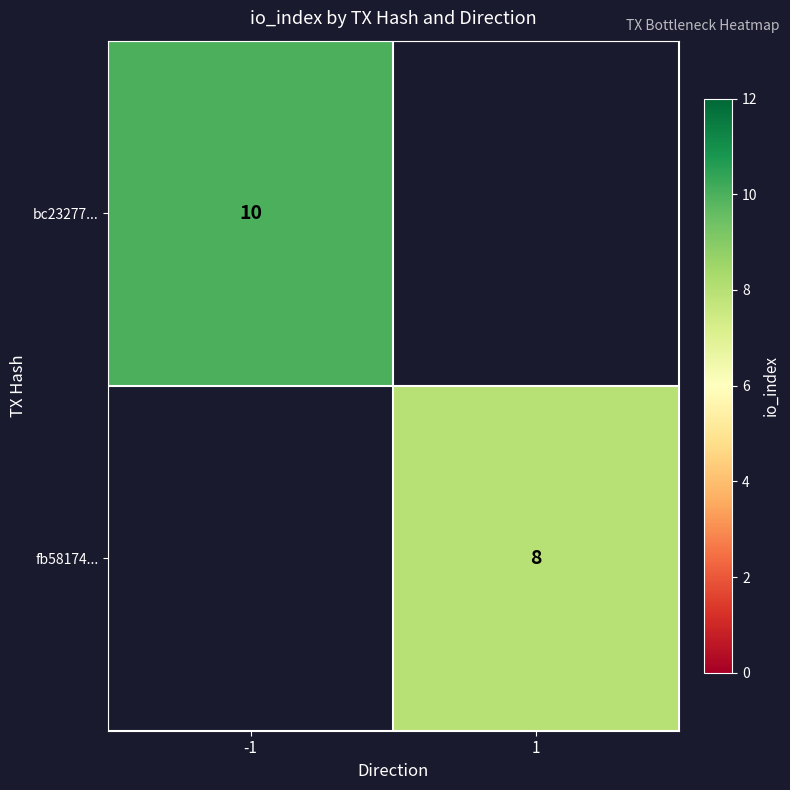

Is it true that bc23277... equals 5 at -1?

False